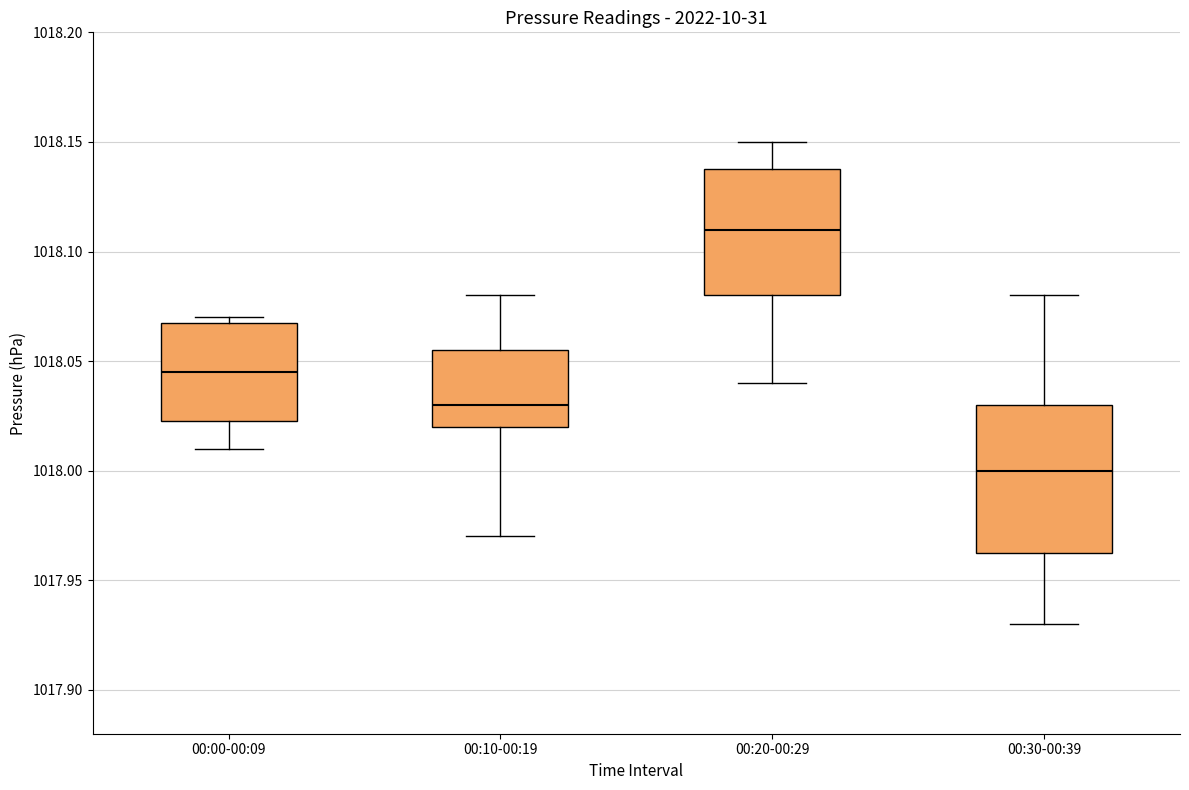

Comparing the boxes themselves (not the whiskers), which one is the tallest?

00:30-00:39